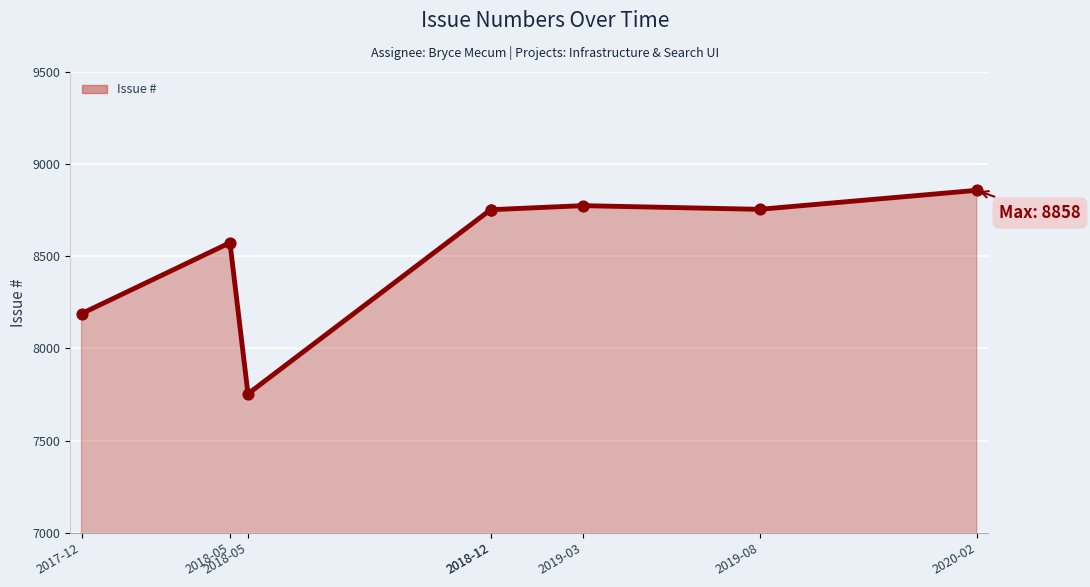

What is the ratio of the value at 2017-12-20 to the value at 2018-12-19?

0.9